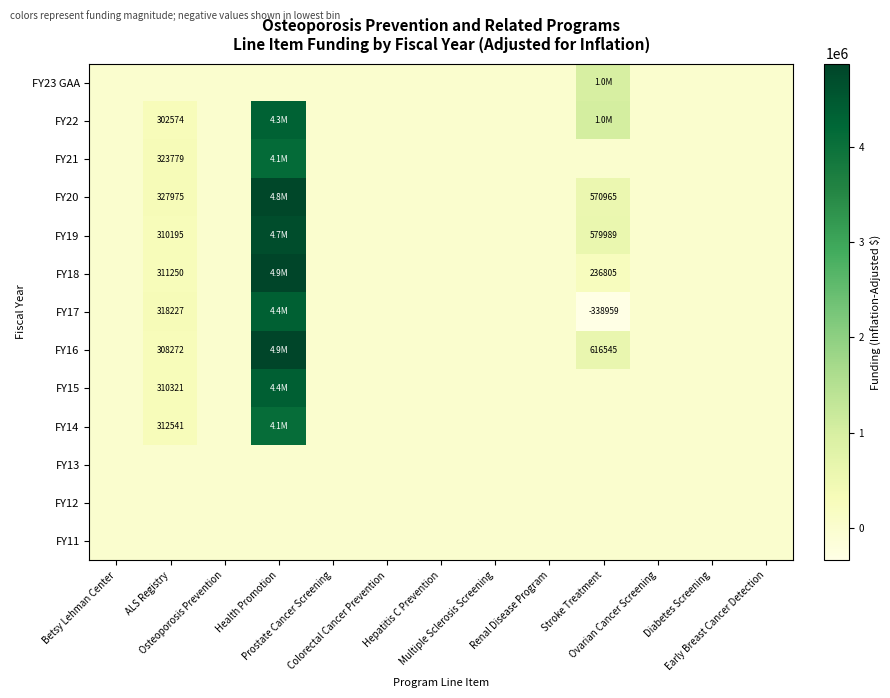

The FY17 series shows 318227 at ALS Registry. True or false?

True